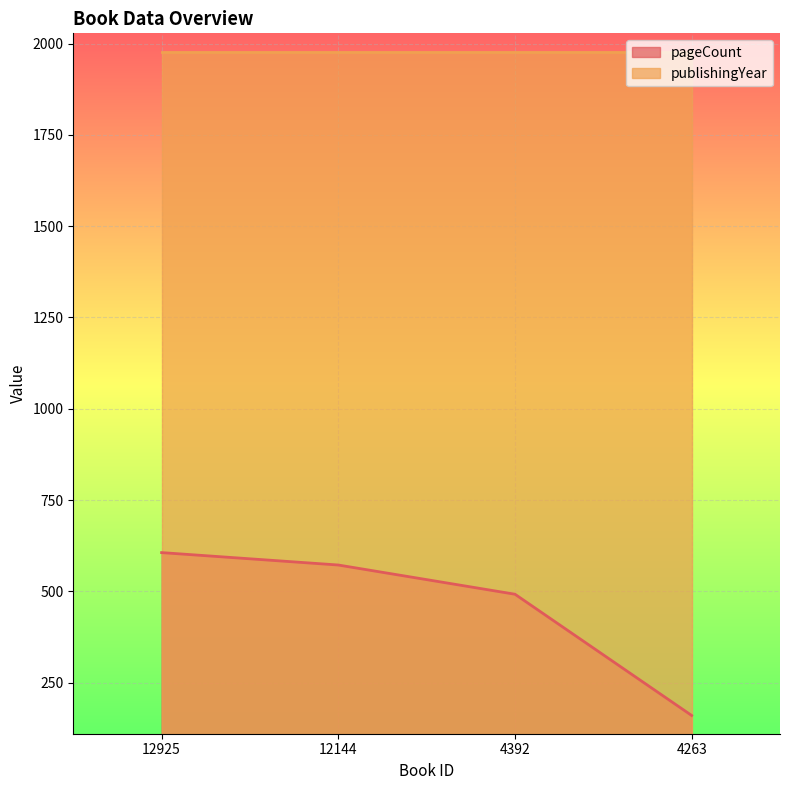

How many lines are shown in the chart?

2